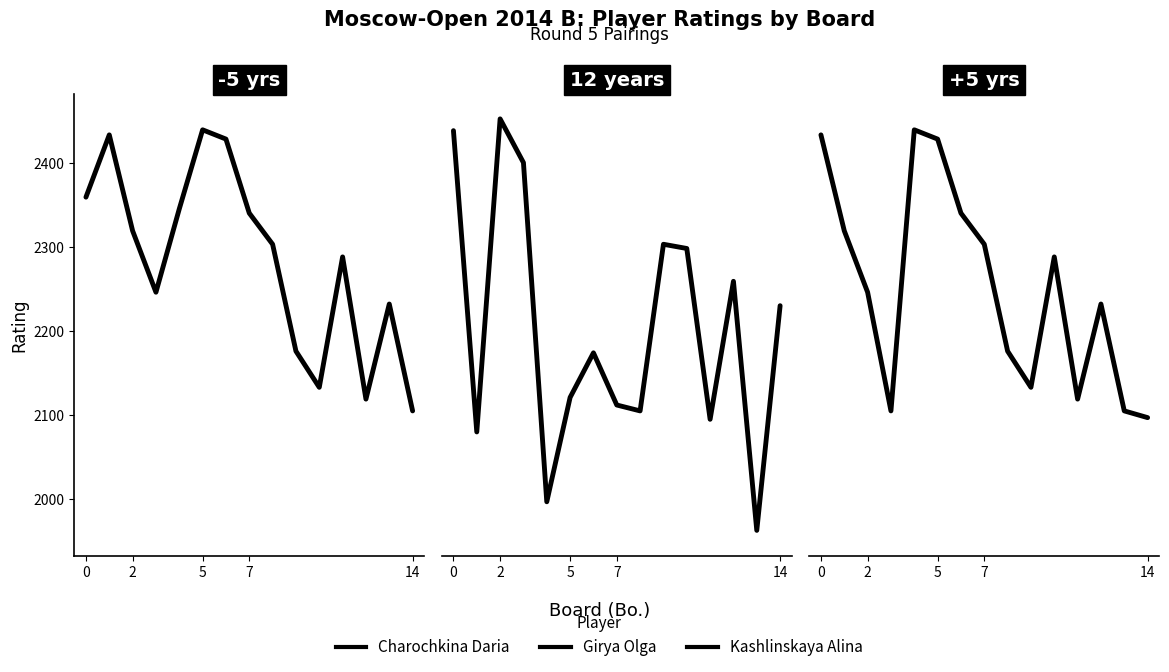

True or false: Girya Olga and Kashlinskaya Alina intersect in this chart.

True